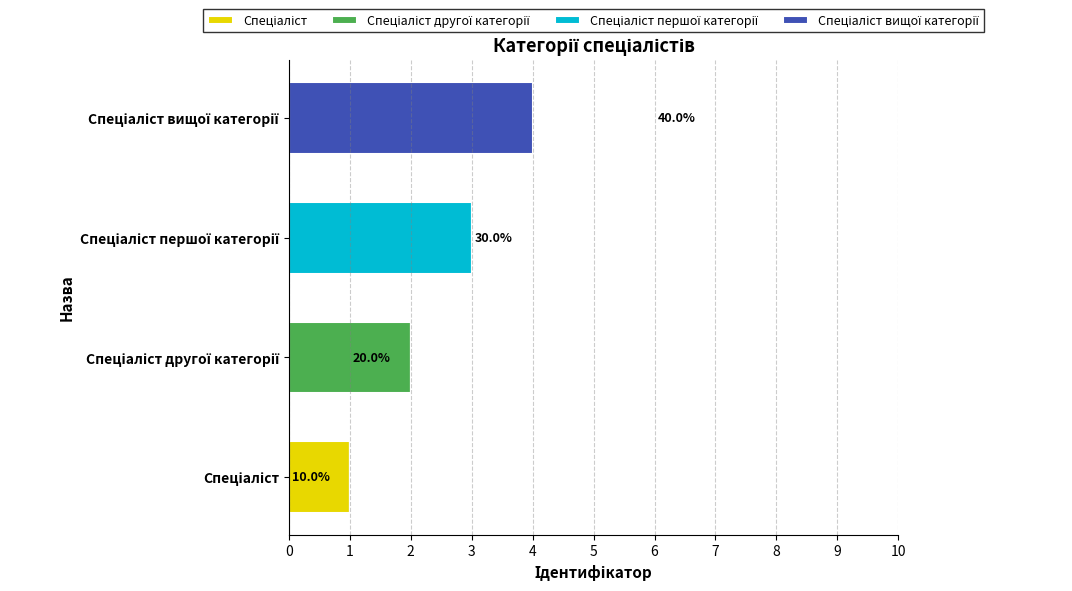

Count the number of categories in the chart.

4